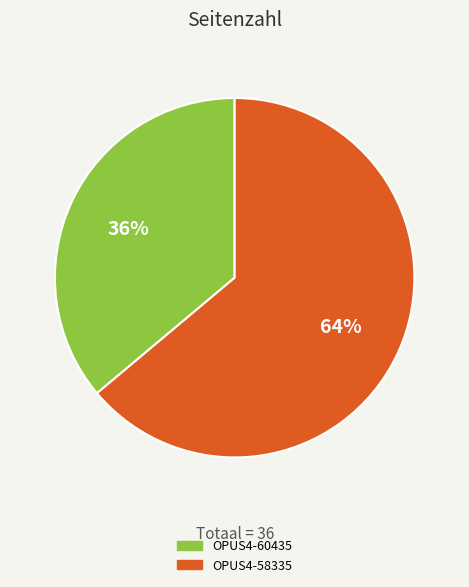

Do OPUS4-60435 and OPUS4-58335 together represent more than half of the pie?

Yes